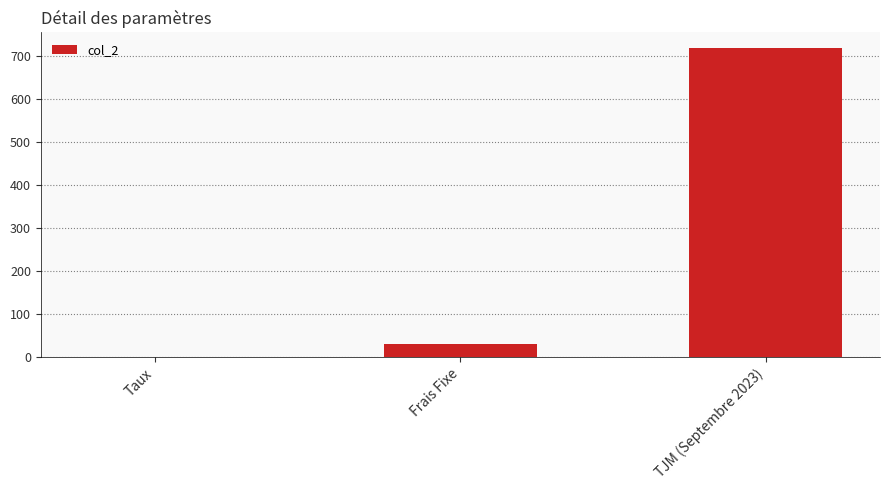

True or false: the data shows 720.0 at TJM (Septembre 2023).

True